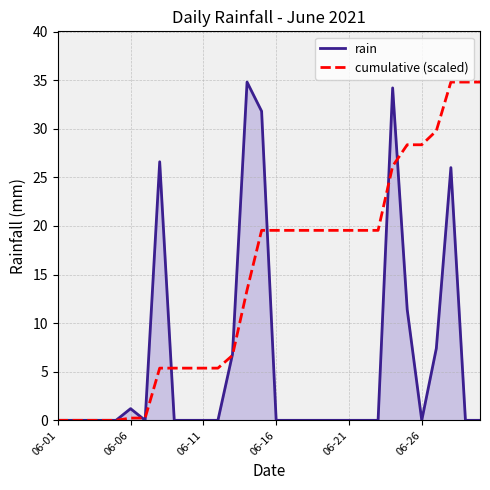

List the series in order of their overall mean, highest first.

cumulative (scaled), rain